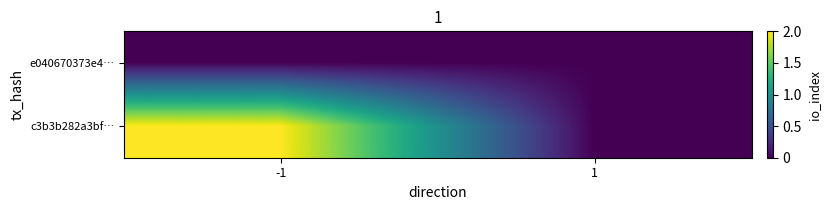

At which category is the sum across all series the highest?

-1